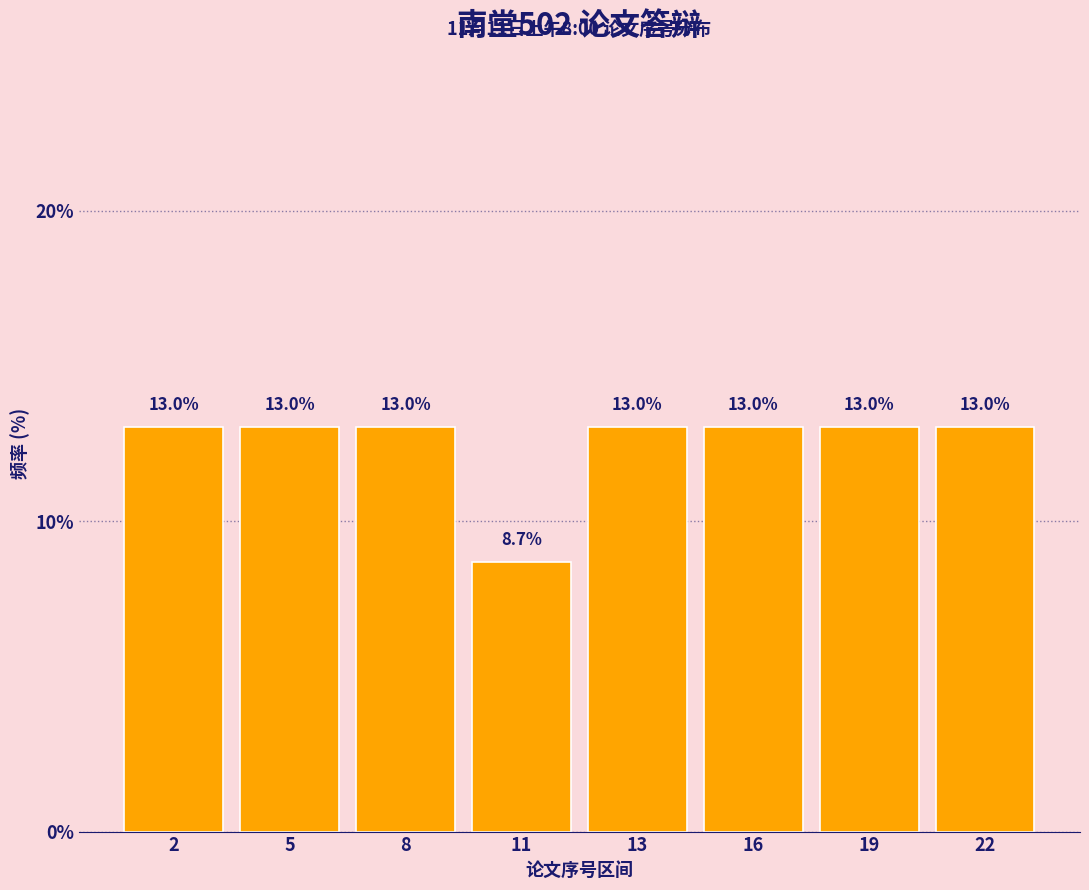

Reading left to right, transcribe all the data shown in this chart.

2=13.0	5=13.0	8=13.0	11=8.7	13=13.0	16=13.0	19=13.0	22=13.0